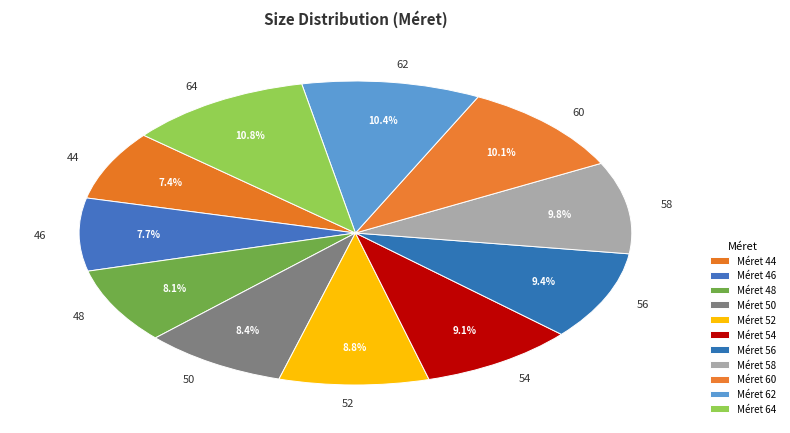

Is the sum of 60 and 64 greater than half?

No